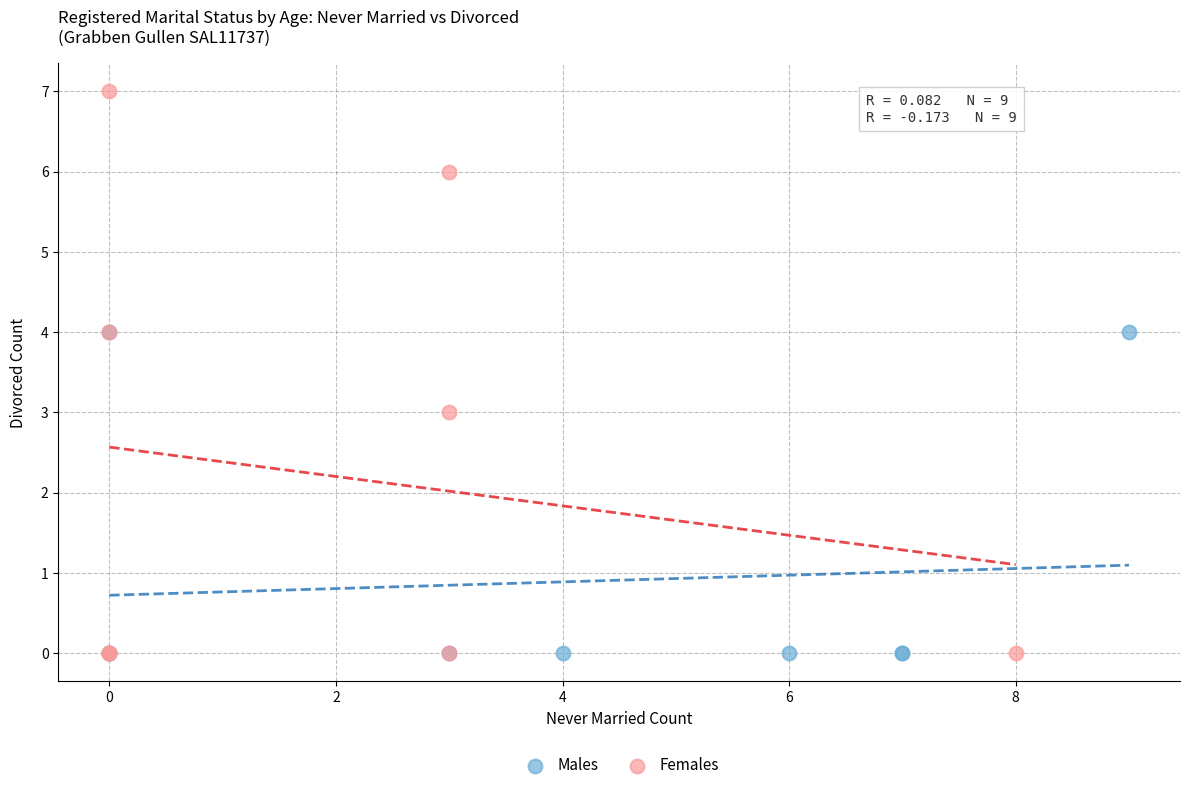

Which series reaches the maximum Y coordinate?

Females